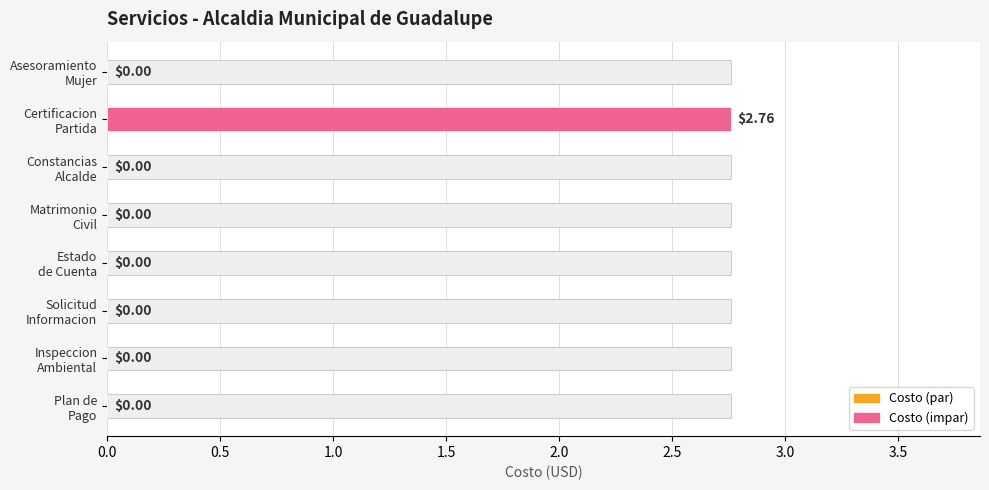

What is the average value?

0.3